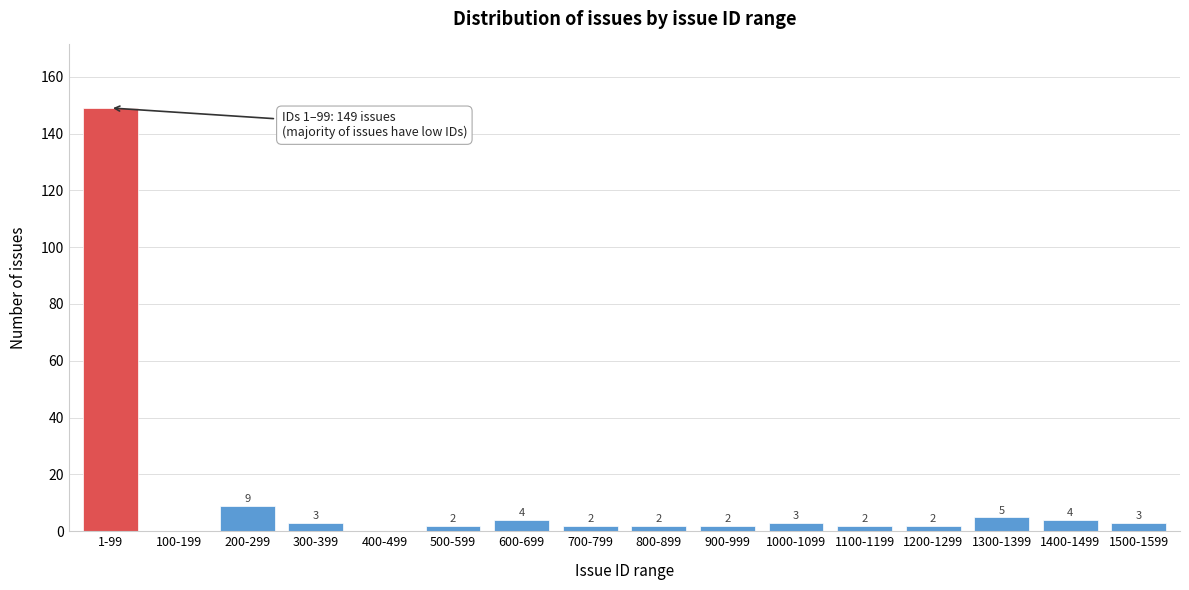

Reading left to right, transcribe all the data shown in this chart.

1-99=149	100-199=0	200-299=9	300-399=3	400-499=0	500-599=2	600-699=4	700-799=2	800-899=2	900-999=2	1000-1099=3	1100-1199=2	1200-1299=2	1300-1399=5	1400-1499=4	1500-1599=3